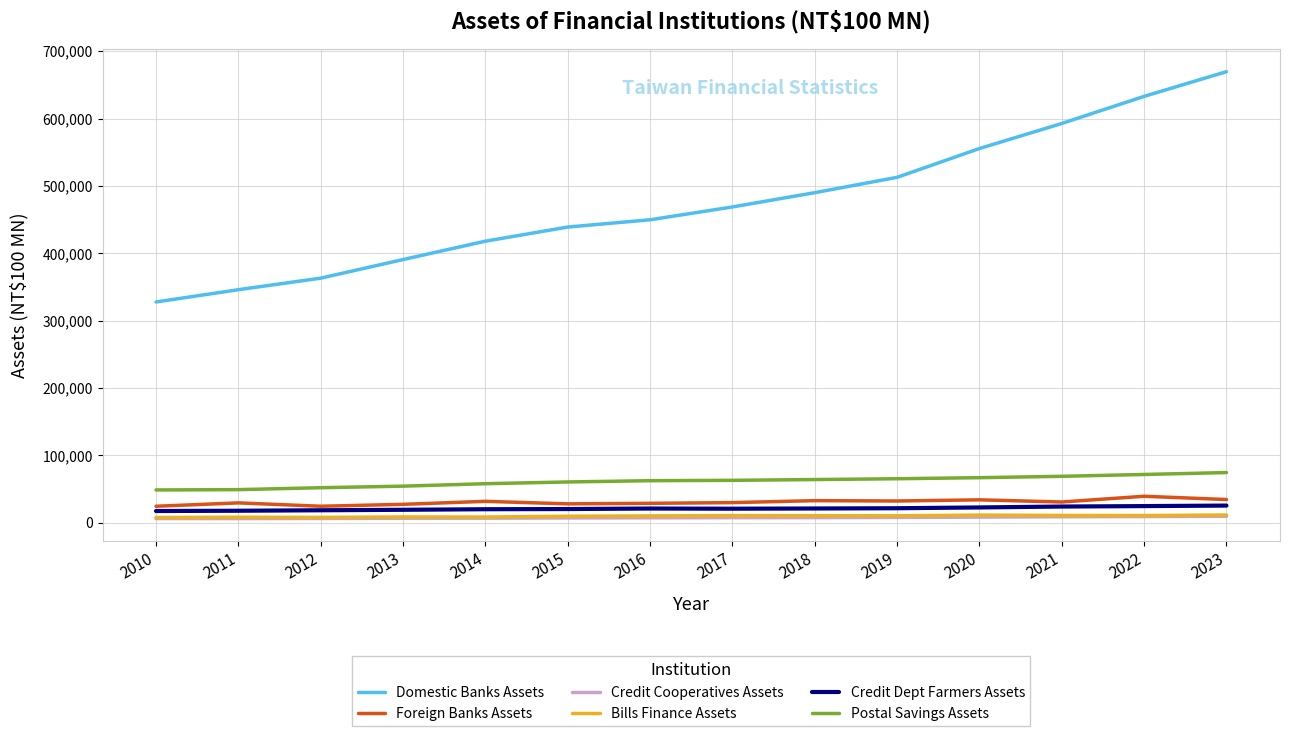

Which series has the largest total across all categories?

Domestic Banks Assets